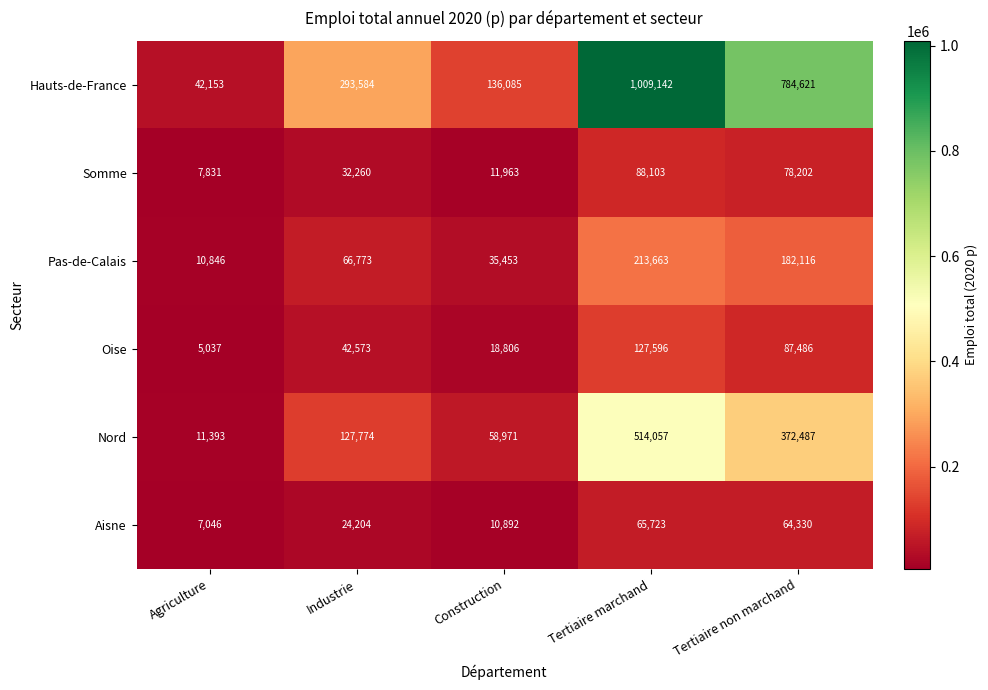

At which category is the sum across all series the highest?

Tertiaire marchand